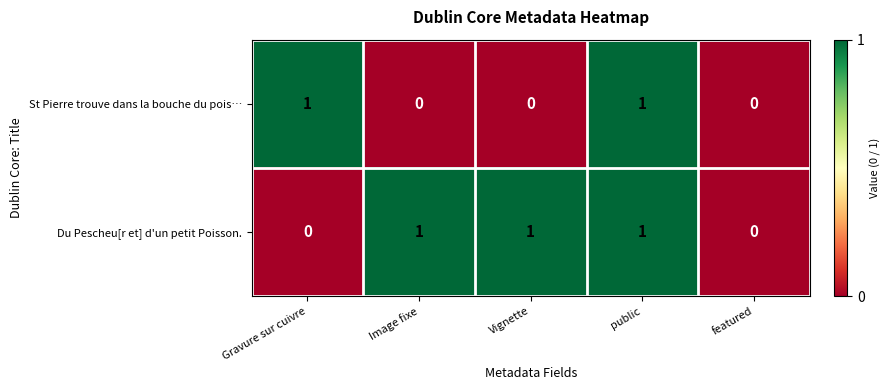

Which series changed the most between Vignette and public?

St Pierre trouve dans la bouche du pois…